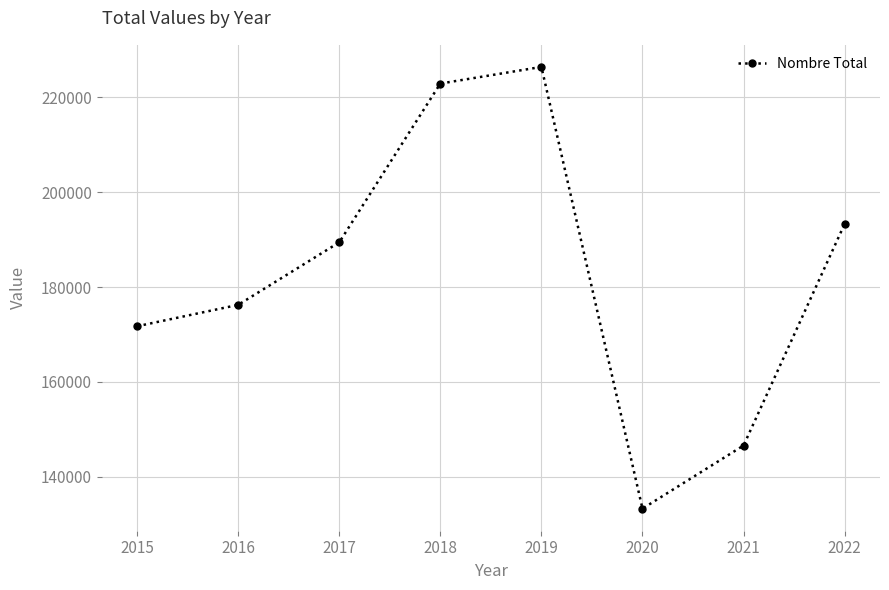

How many interior local valleys (lower than both neighbors) does the data have?

1